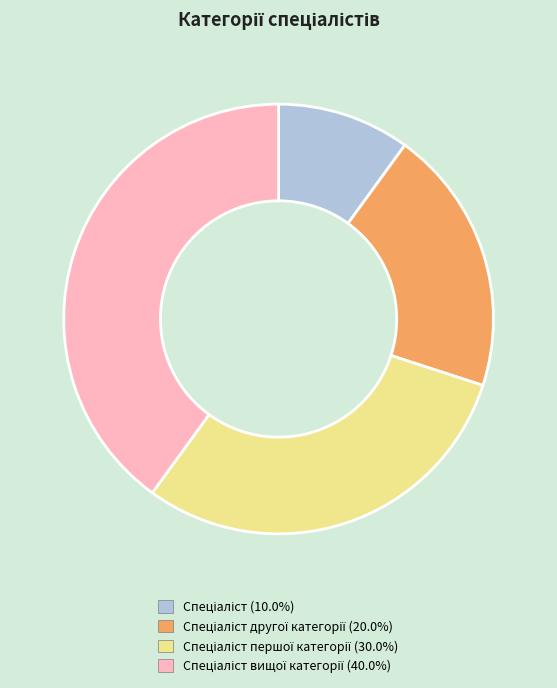

Is there a majority slice in this chart?

No